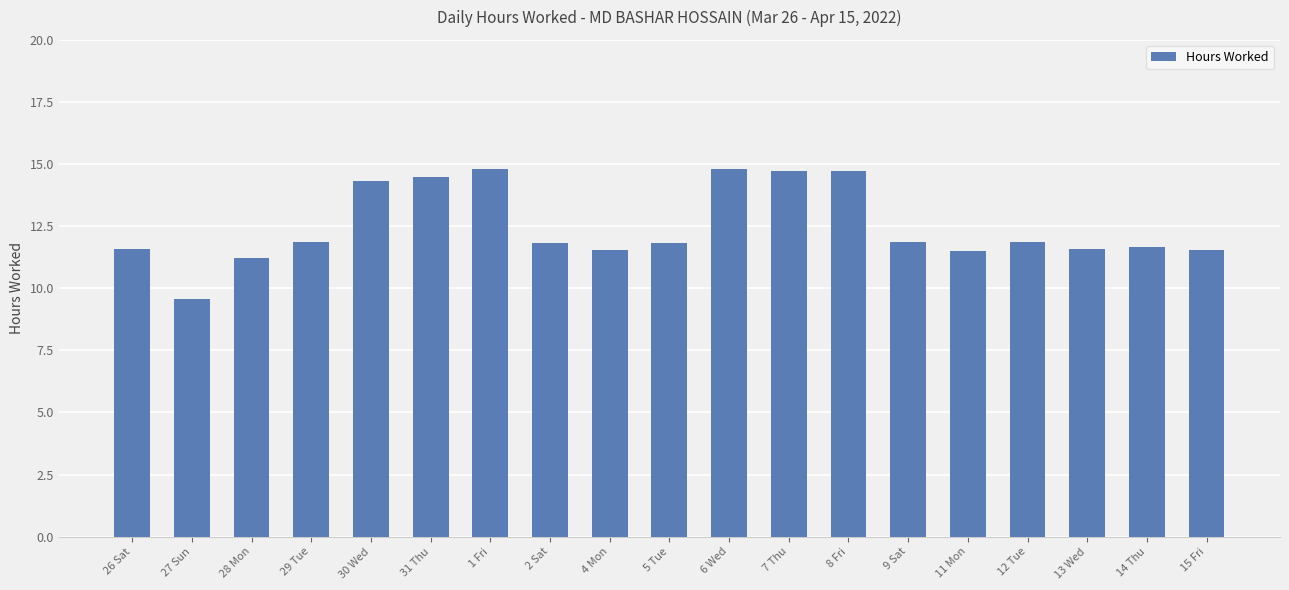

What is the sum of the values at 12 Tue and 14 Thu?

23.5